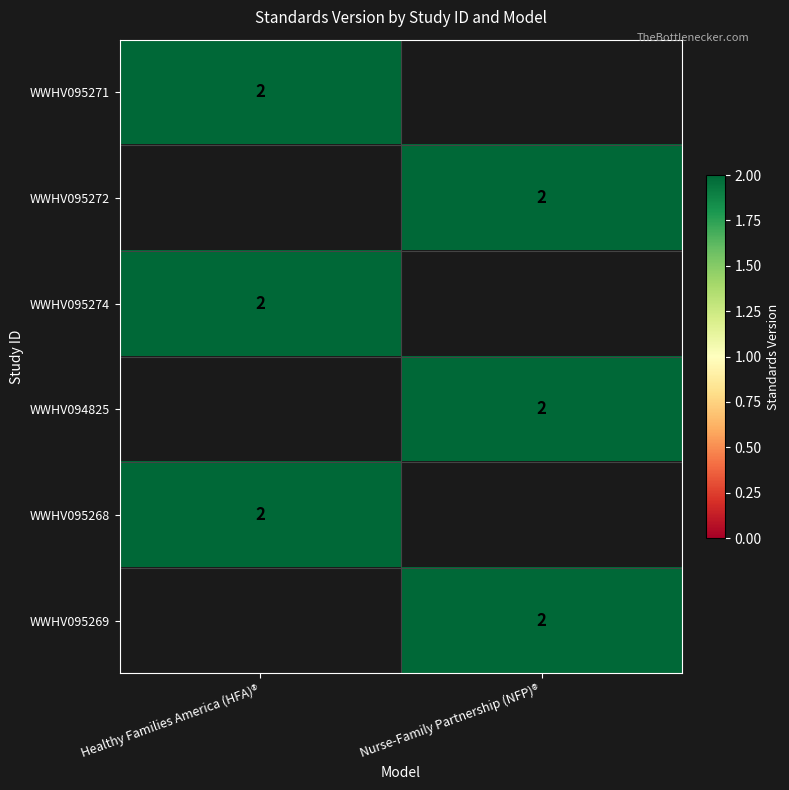

At how many categories does at least one series exceed 0?

2